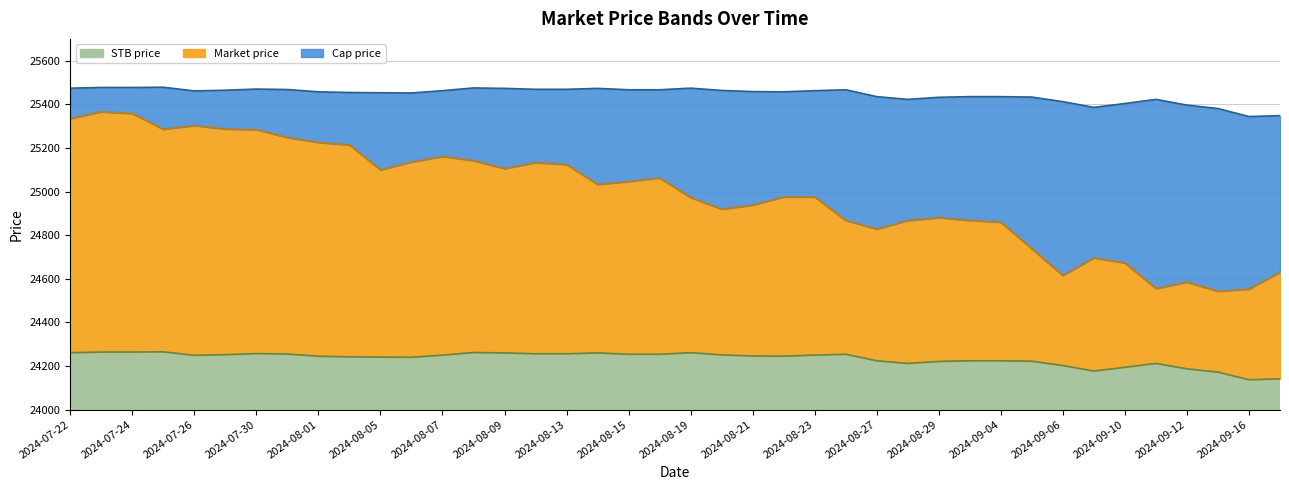

Which label corresponds to the smallest value in the chart?

2024-09-16